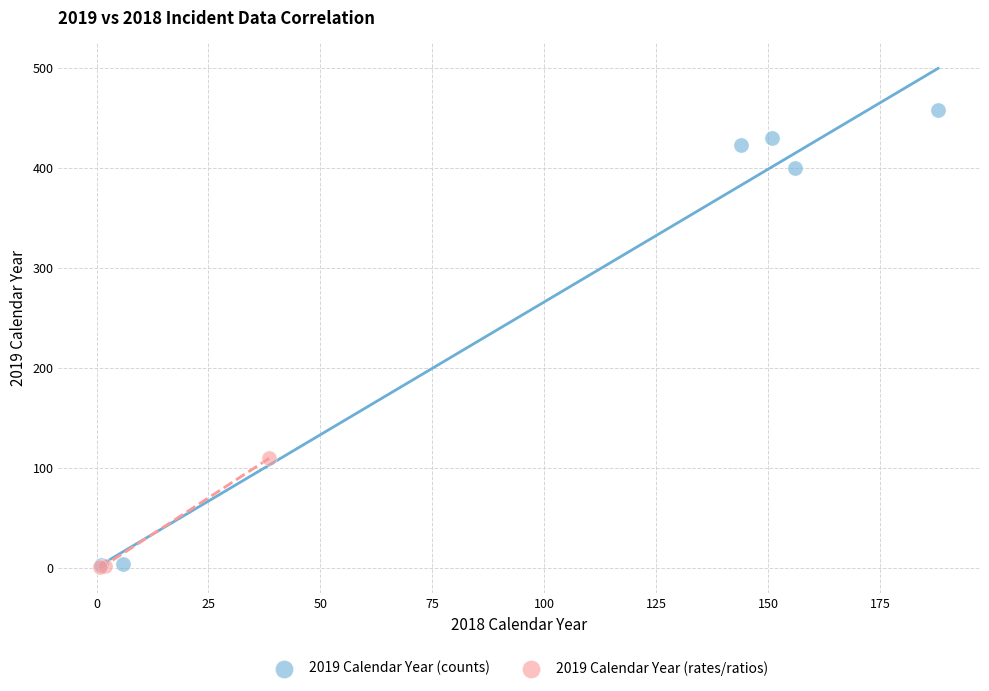

Which series has the widest spread of Y values?

2019 Calendar Year (counts)